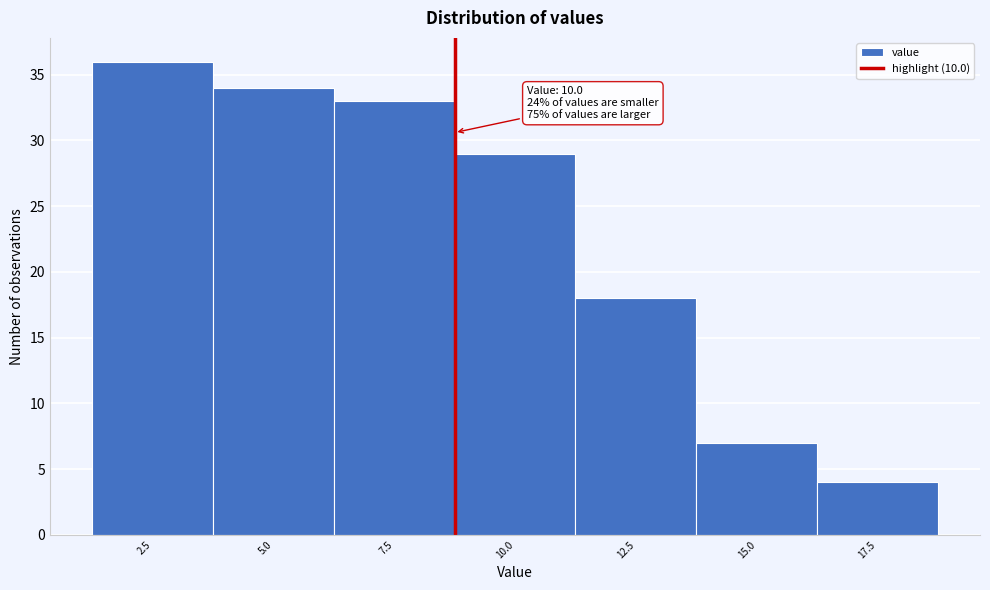

Reading left to right, transcribe all the data shown in this chart.

36	34	33	29	18	7	4